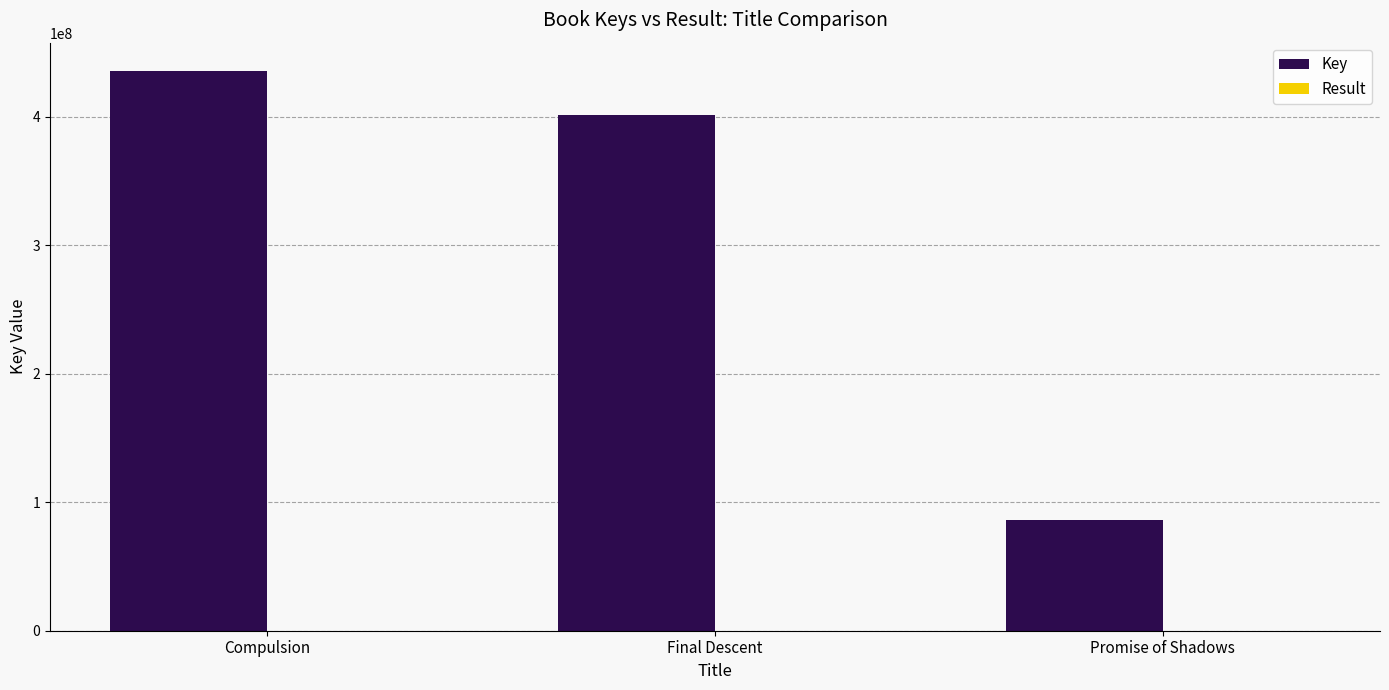

Is it true that Key equals 435970219 at Compulsion?

True